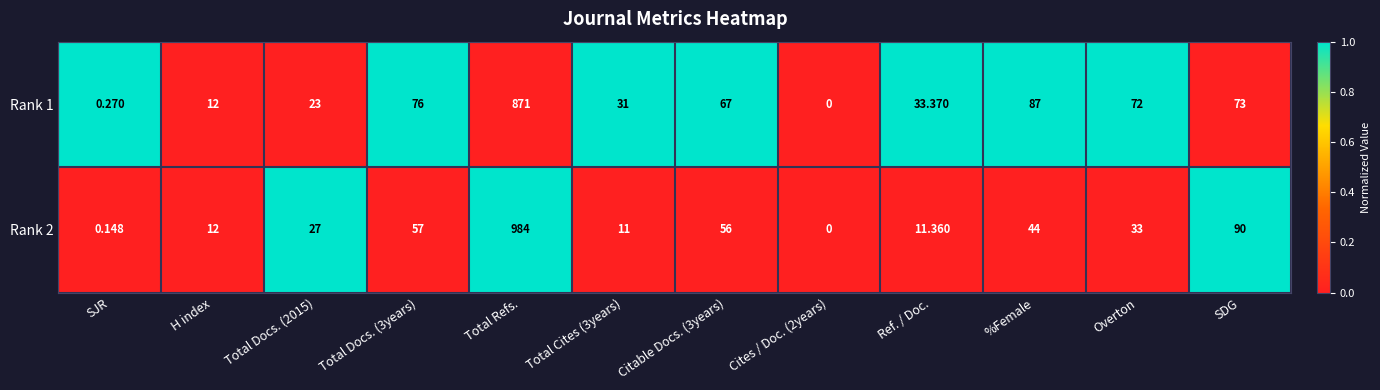

At which label is Rank 2 closest to 492?

SDG